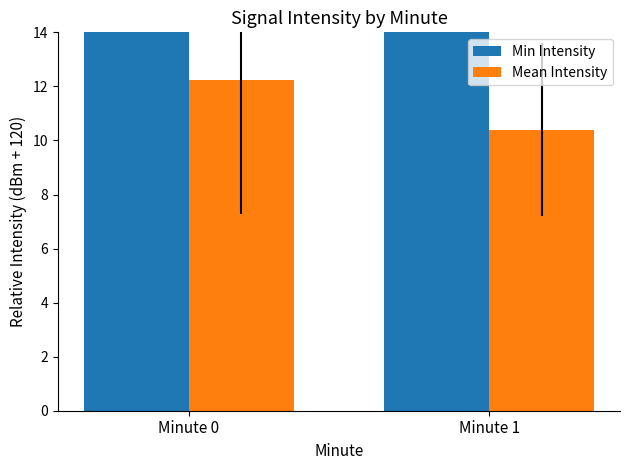

Reading left to right, extract all data points from this chart.

Min Intensity: Minute 0=22.9	Minute 1=17.2
Mean Intensity: Minute 0=12.2	Minute 1=10.4